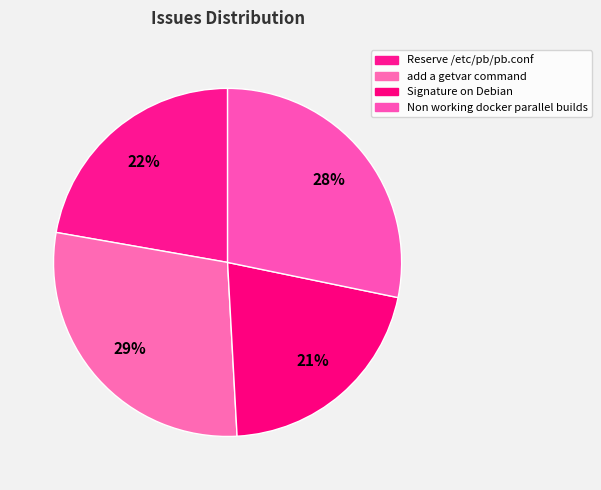

To the nearest percent, what portion does Reserve /etc/pb/pb.conf represent?

22%